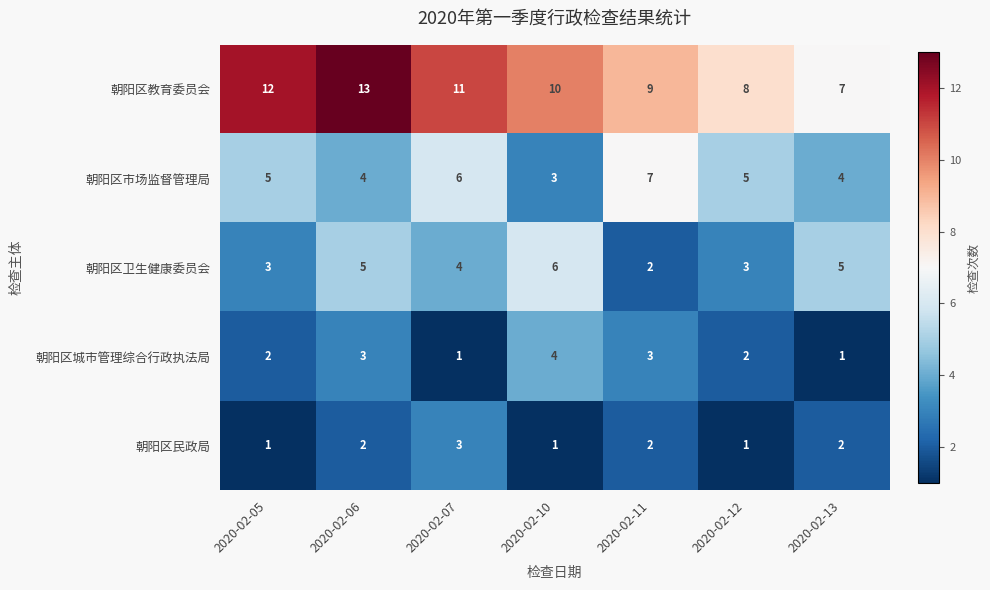

What is the average value of the 朝阳区卫生健康委员会 series?

4